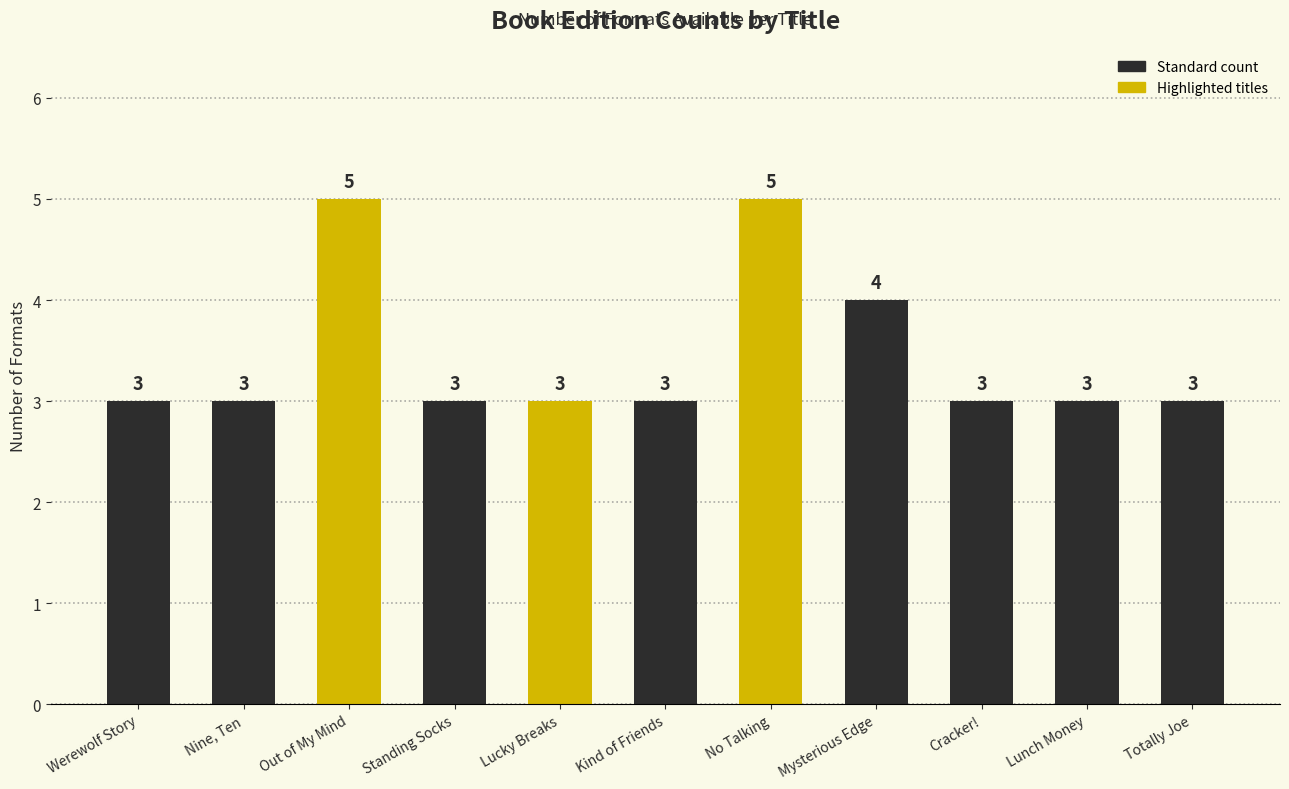

Reading right to left, transcribe all the data shown in this chart.

3	3	3	4	5	3	3	3	5	3	3